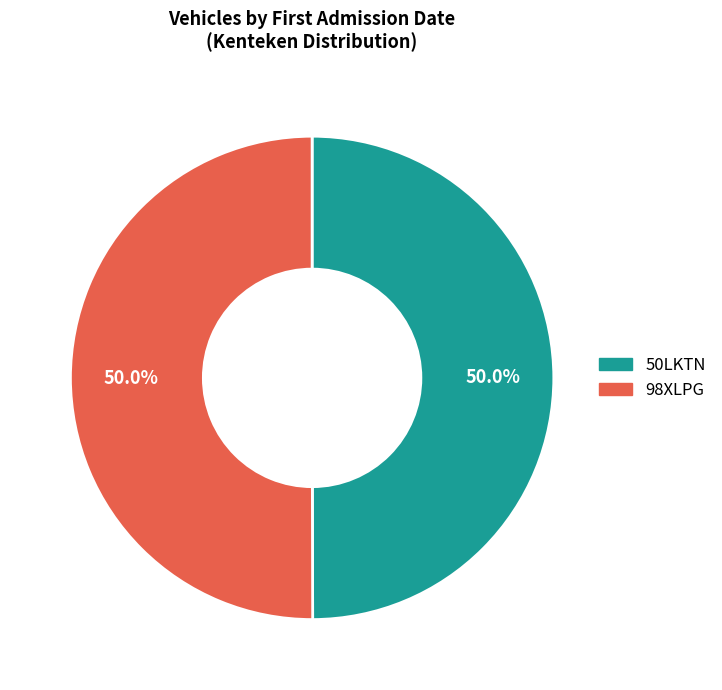

True or false: 50LKTN accounts for 59% of the total.

False